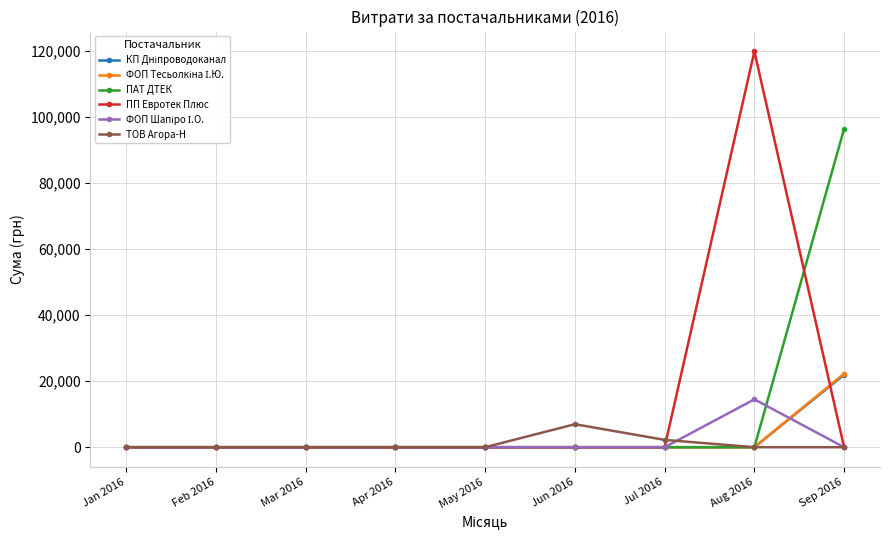

What is the label of the 9th point from the left?

Sep 2016